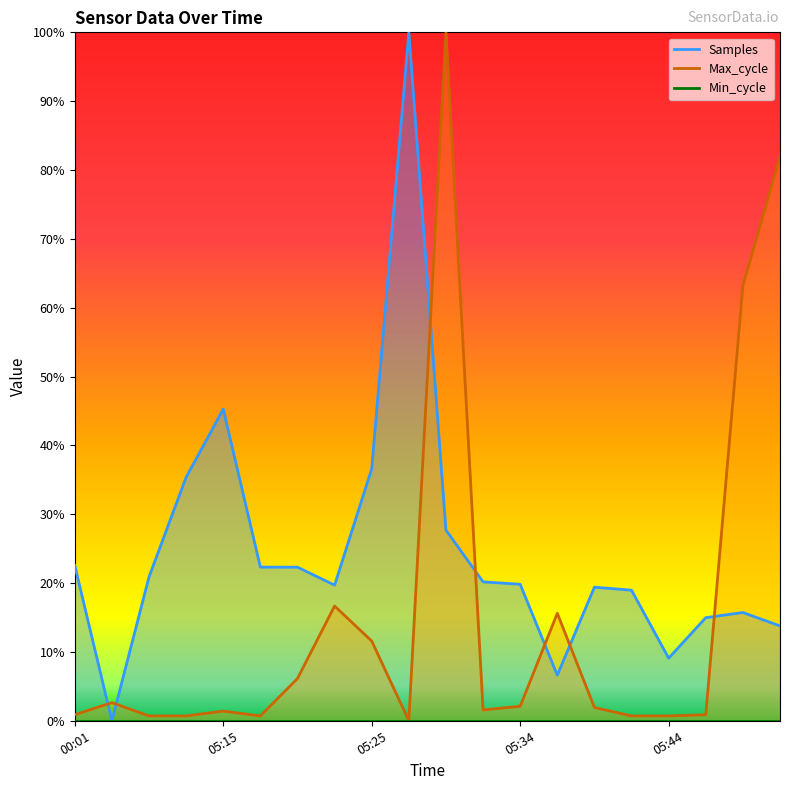

Which label corresponds to the largest value in the chart?

05:27